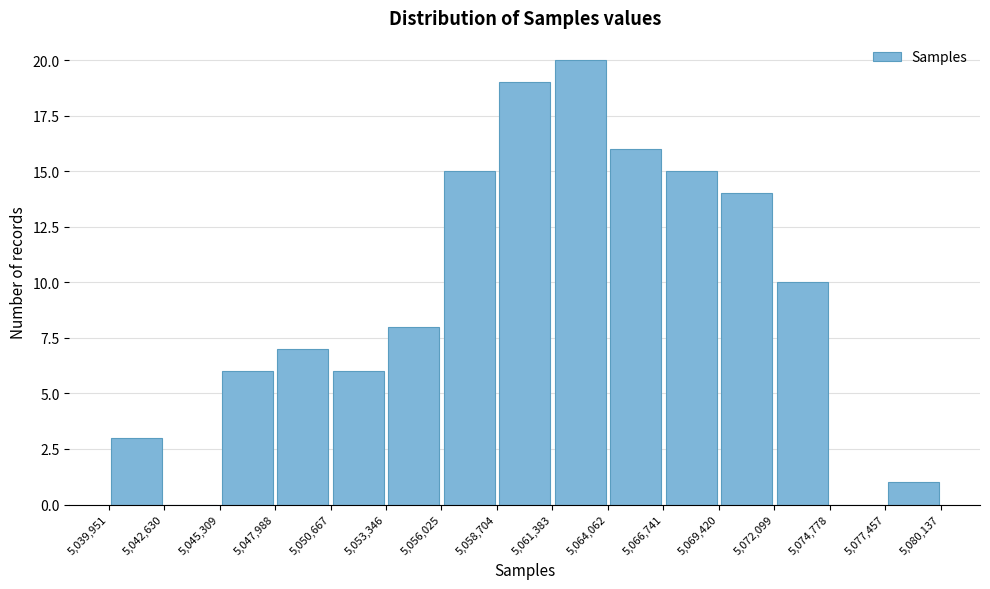

How tall is the bar that spans 5,050,667 to 5,053,346 on the x-axis? The values are not printed on the chart, so give them approximately, as read against the axis.

6